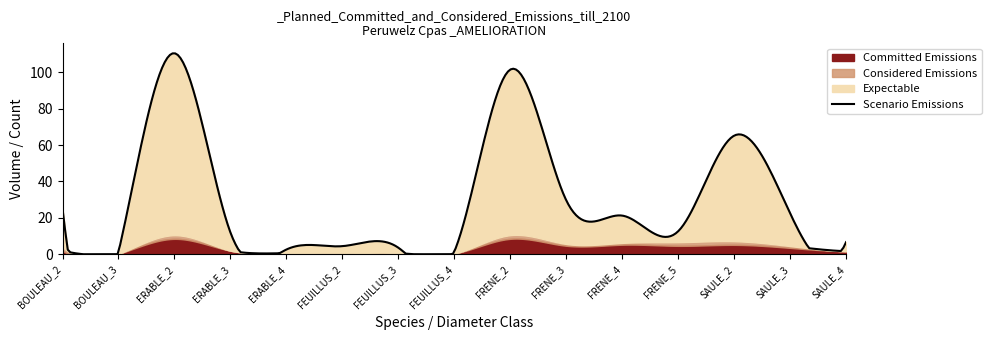

At which label does Expectable reach its peak?

ERABLE_2